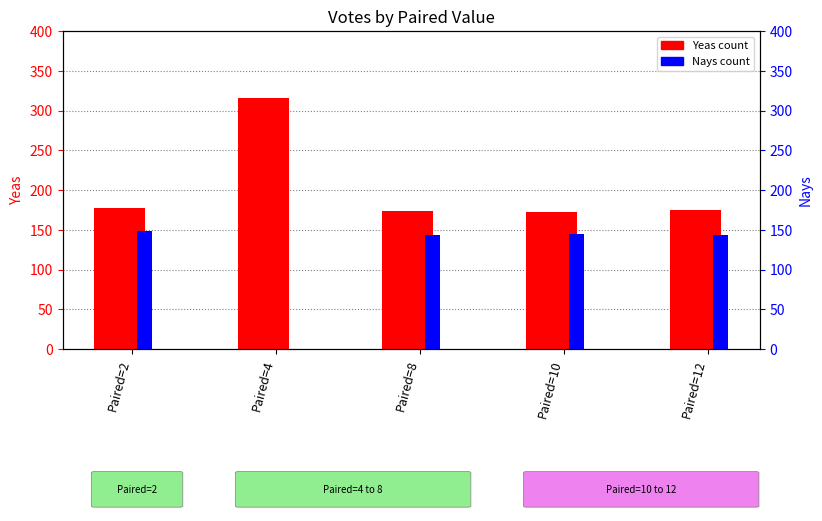

True or false: Yeas has a value of 306 at Paired=10.

False